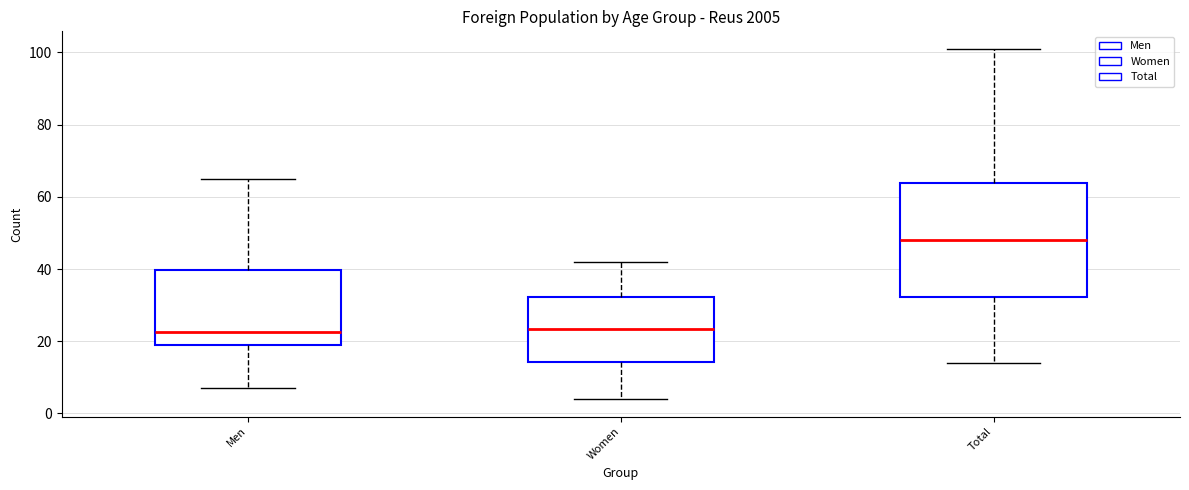

Comparing the boxes themselves (not the whiskers), which one is the tallest?

Total